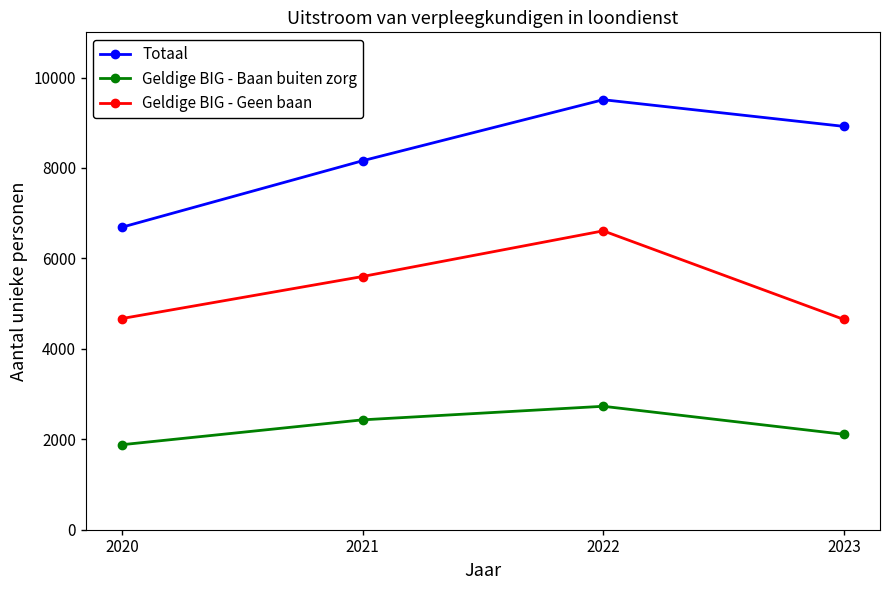

Count the number of data series in this chart.

3